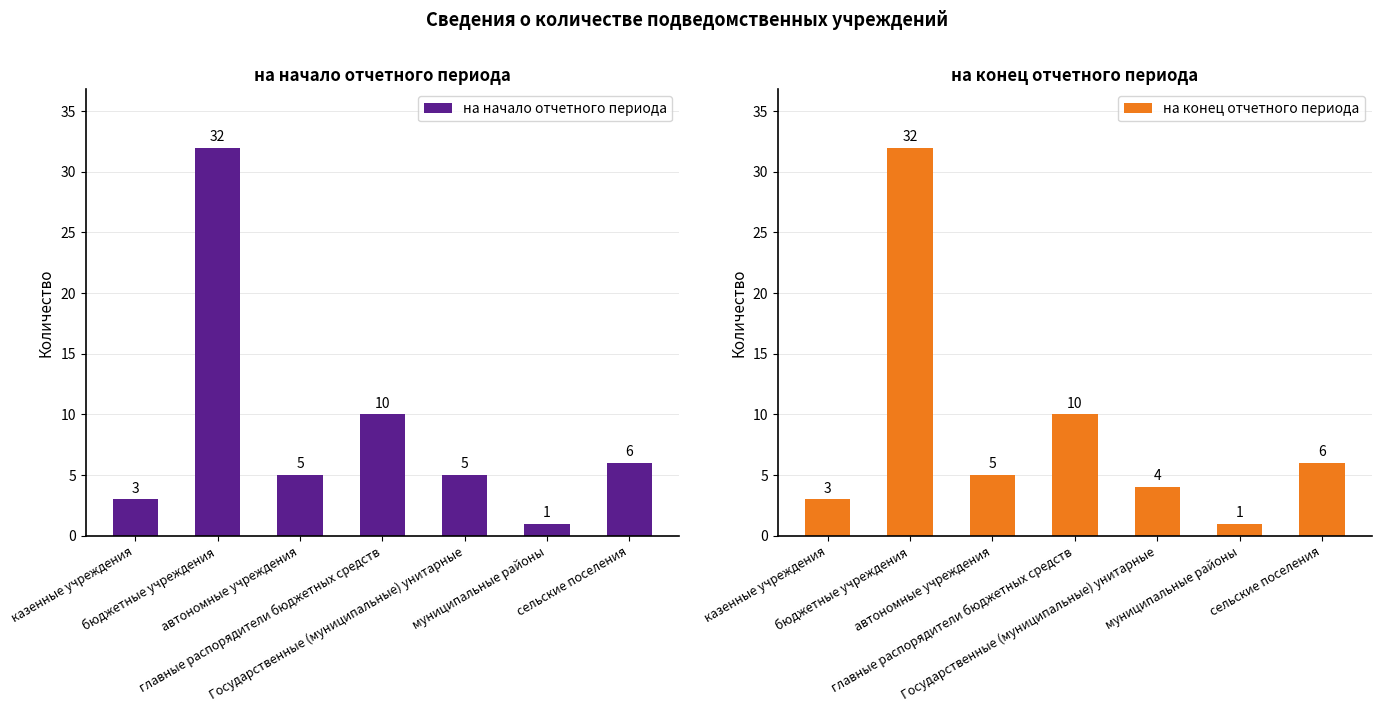

At which category does the chart reach its minimum across all series?

муниципальные районы